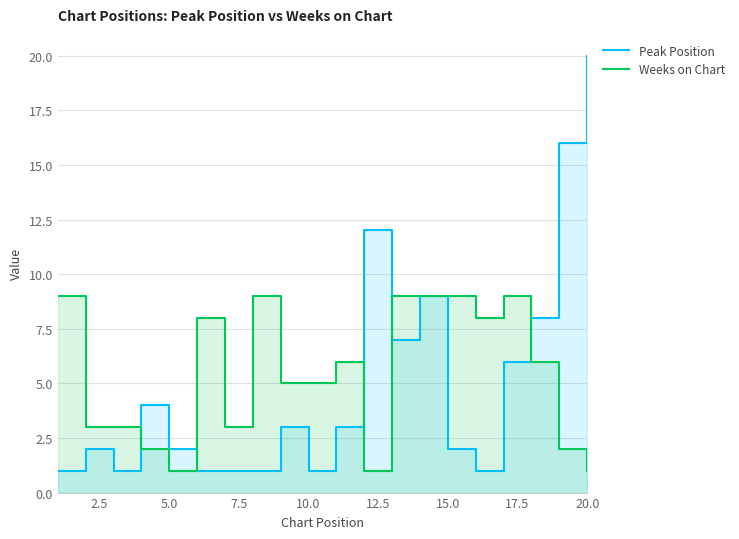

What is the smallest value displayed?

1